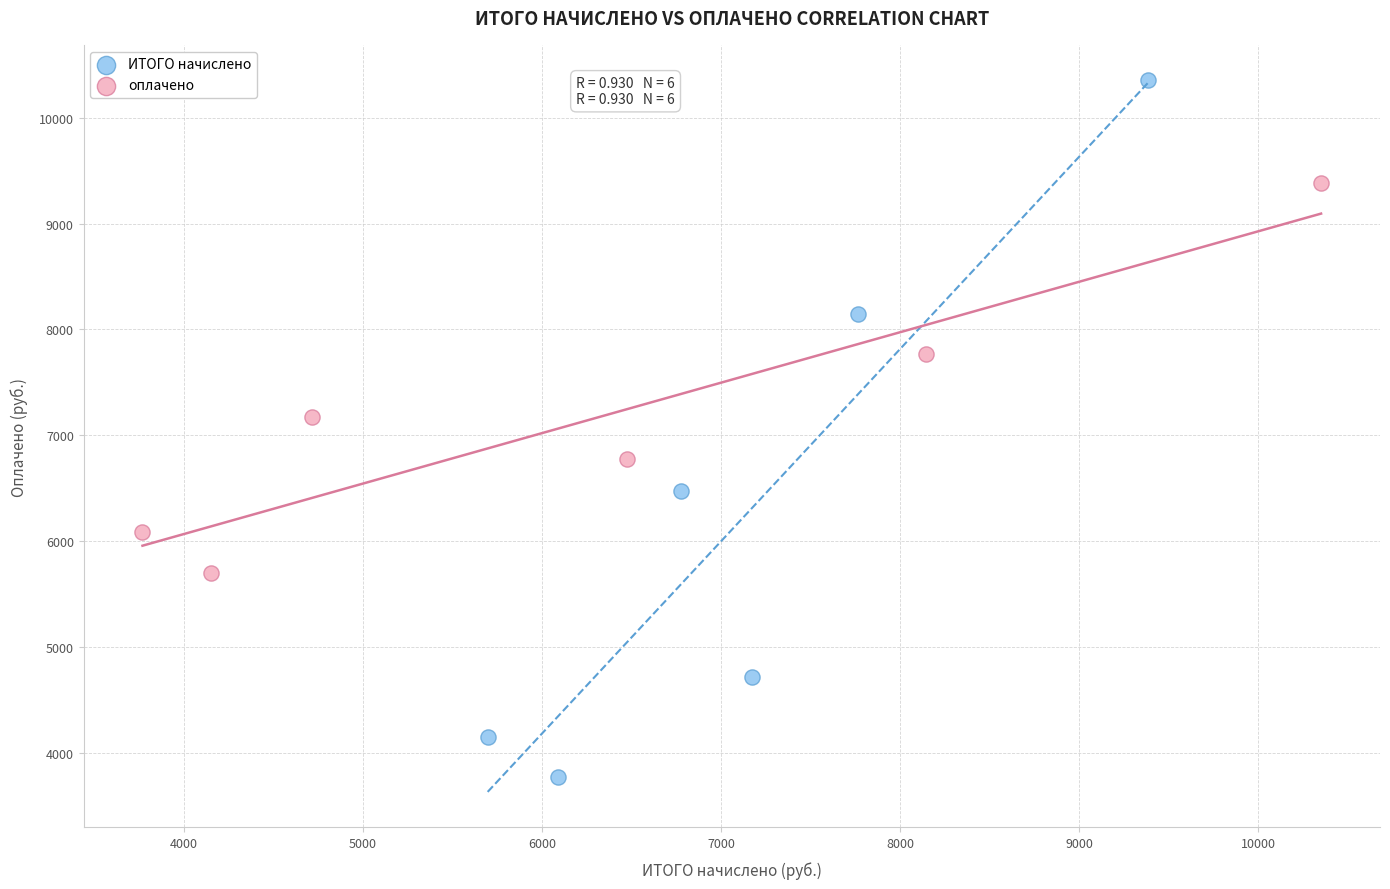

Which series has the largest Y range (max minus min)?

ИТОГО начислено